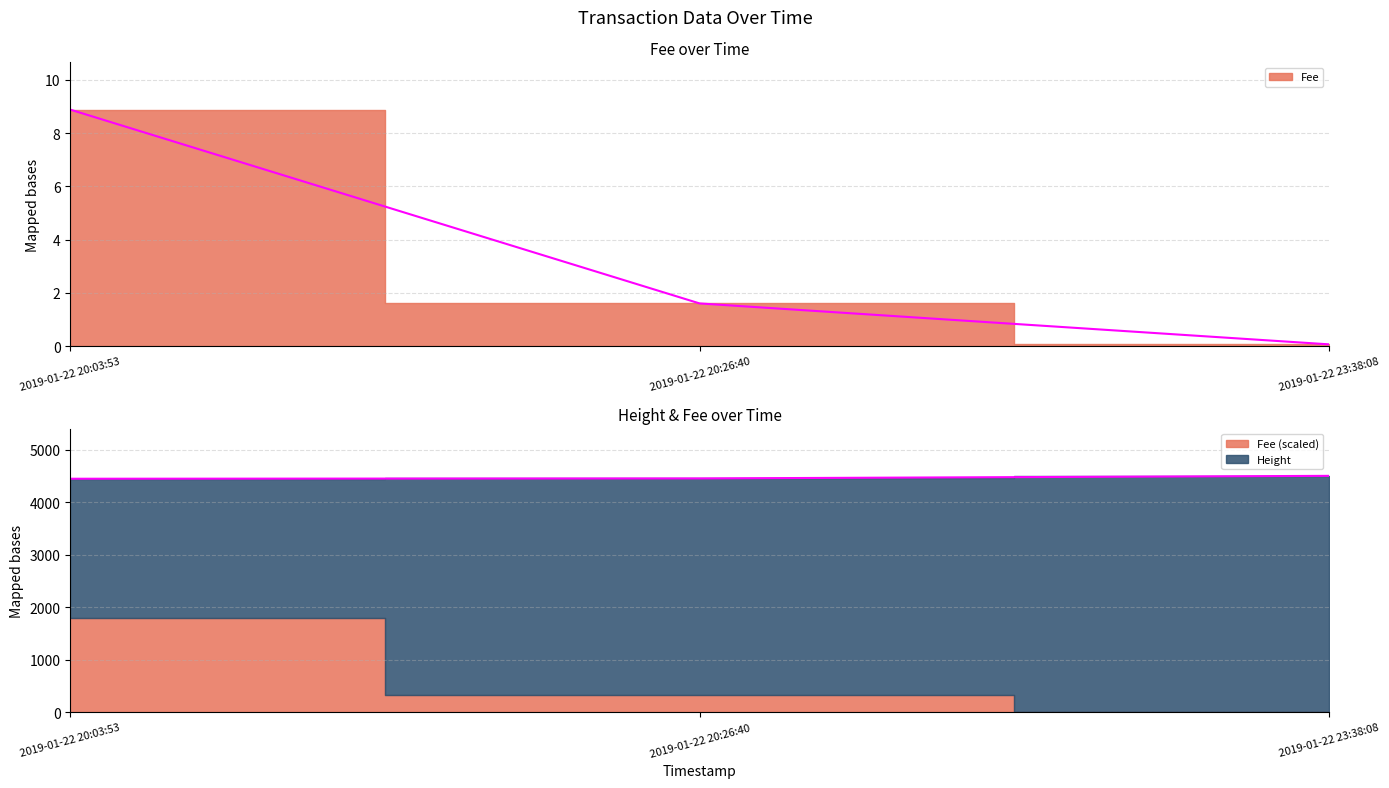

Reading left to right, list all the values displayed in this chart.

Fee: 2019-01-22 20:03:53=8.9	2019-01-22 20:26:40=1.6	2019-01-22 23:38:08=0.1
Height: 2019-01-22 20:03:53=4452.0	2019-01-22 20:26:40=4458.0	2019-01-22 23:38:08=4507.0